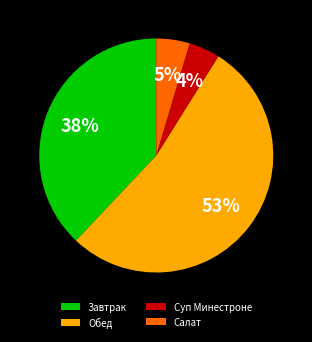

What percentage is the Салат slice, to the nearest percent?

5%